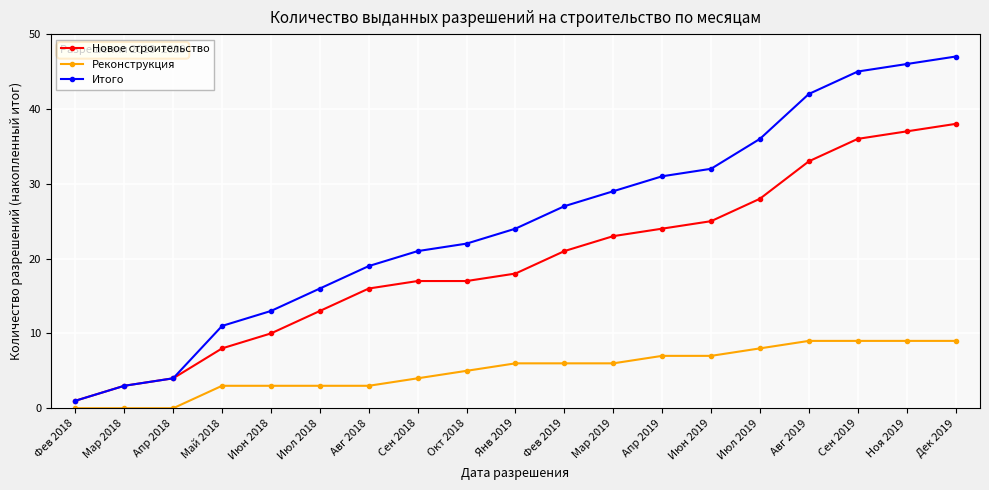

True or false: Итого has more than 2 interior local peaks.

False